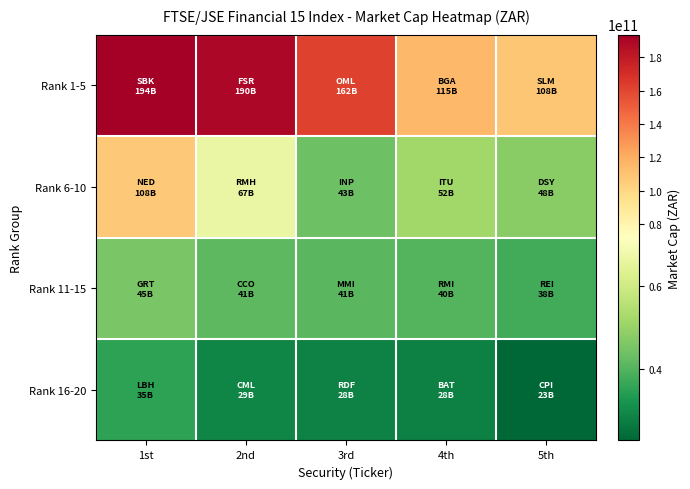

What is the total value across all series at 2nd?

326840094138.8